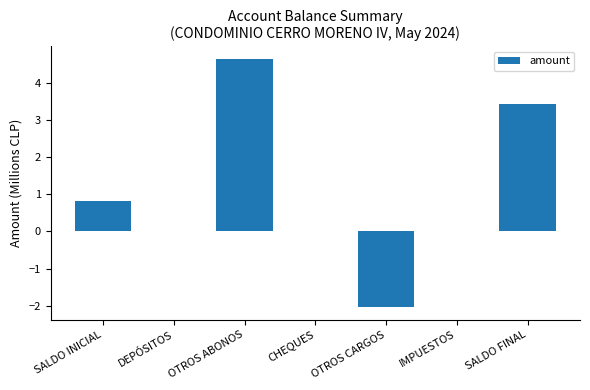

The chart shows a value of 4.6 at OTROS ABONOS. True or false?

True